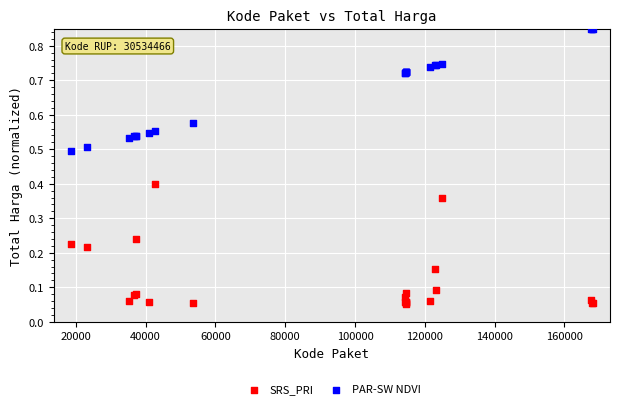

What is the X range (max minus min) for the scatter plot?

149390.0